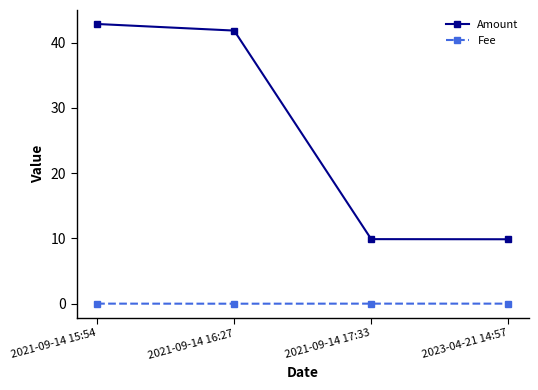

What position from the left is 2021-09-14 15:54?

1